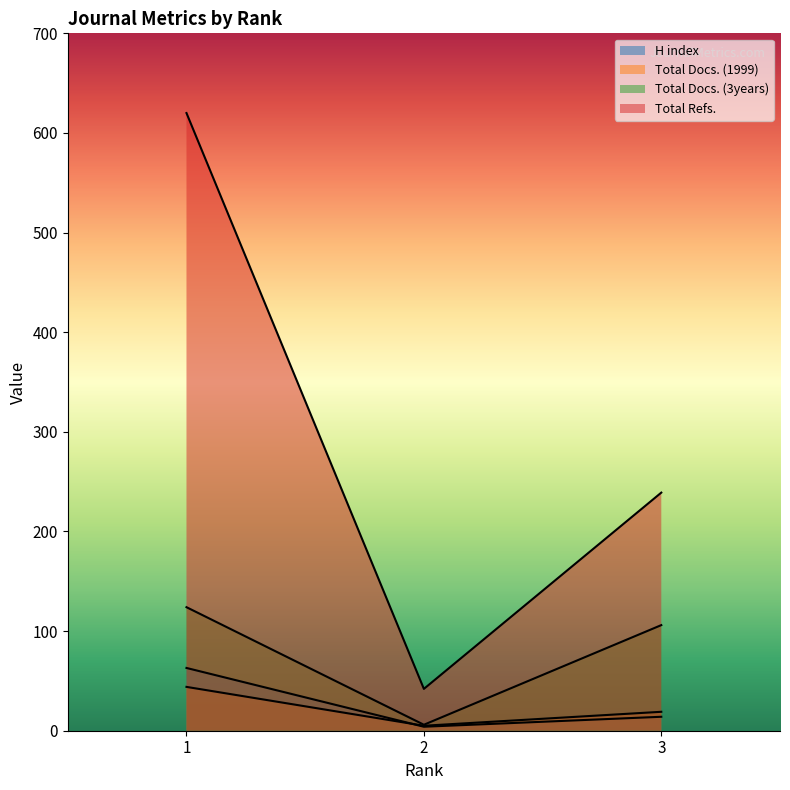

What is the spread (max minus min) of values at 3?

225